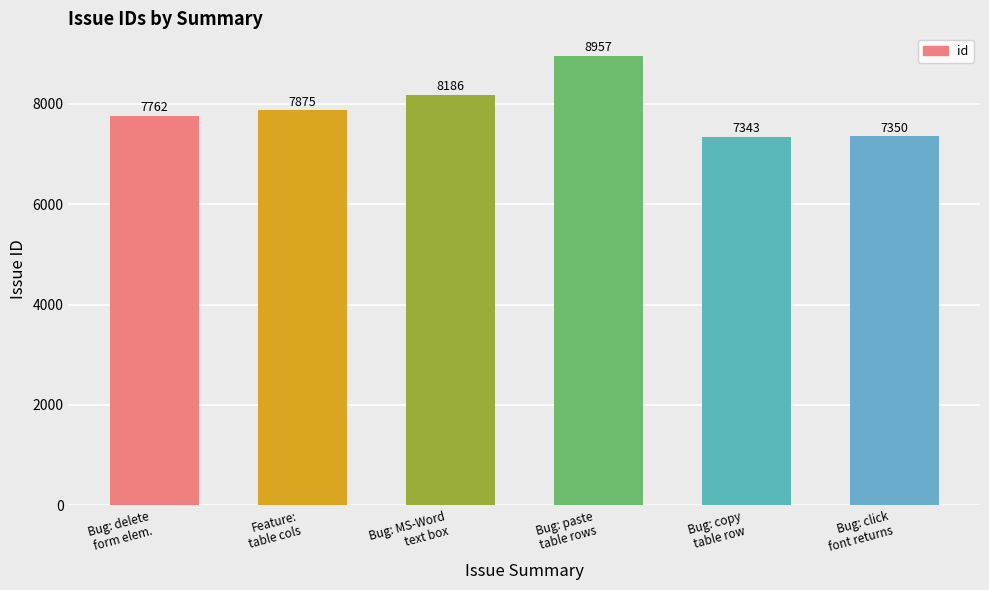

Rank the categories by value from lowest to highest.

Bug: copy
table row, Bug: click
font returns, Bug: delete
form elem., Feature:
table cols, Bug: MS-Word
text box, Bug: paste
table rows